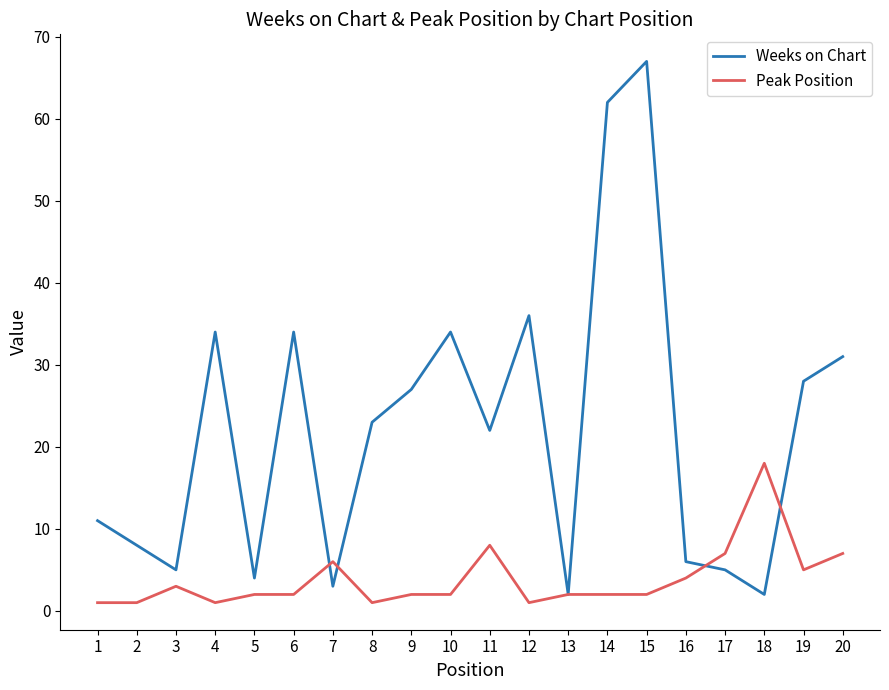

True or false: Peak Position has a value of 3 at 3.

True